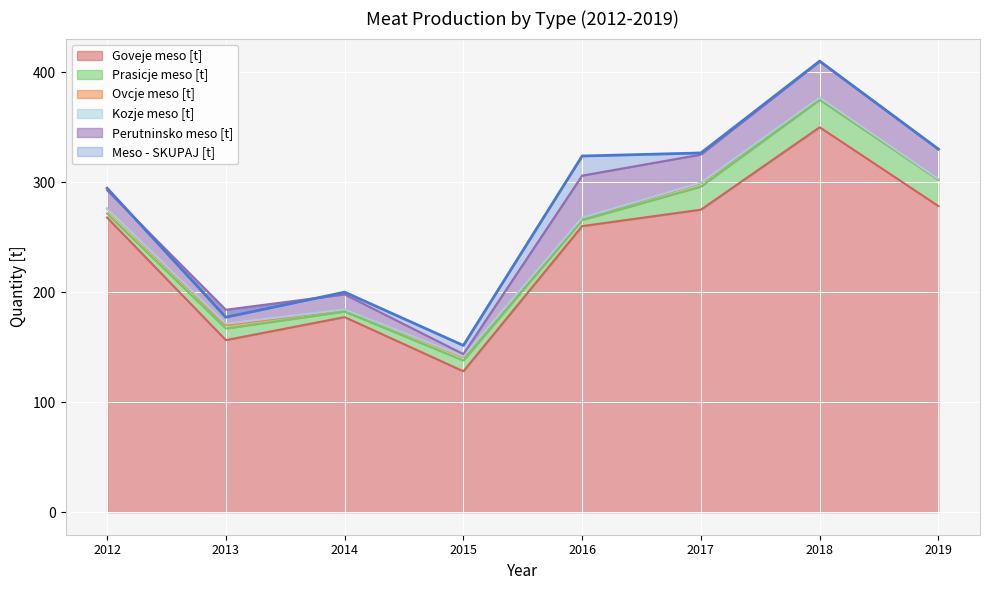

How many lines are shown in the chart?

6